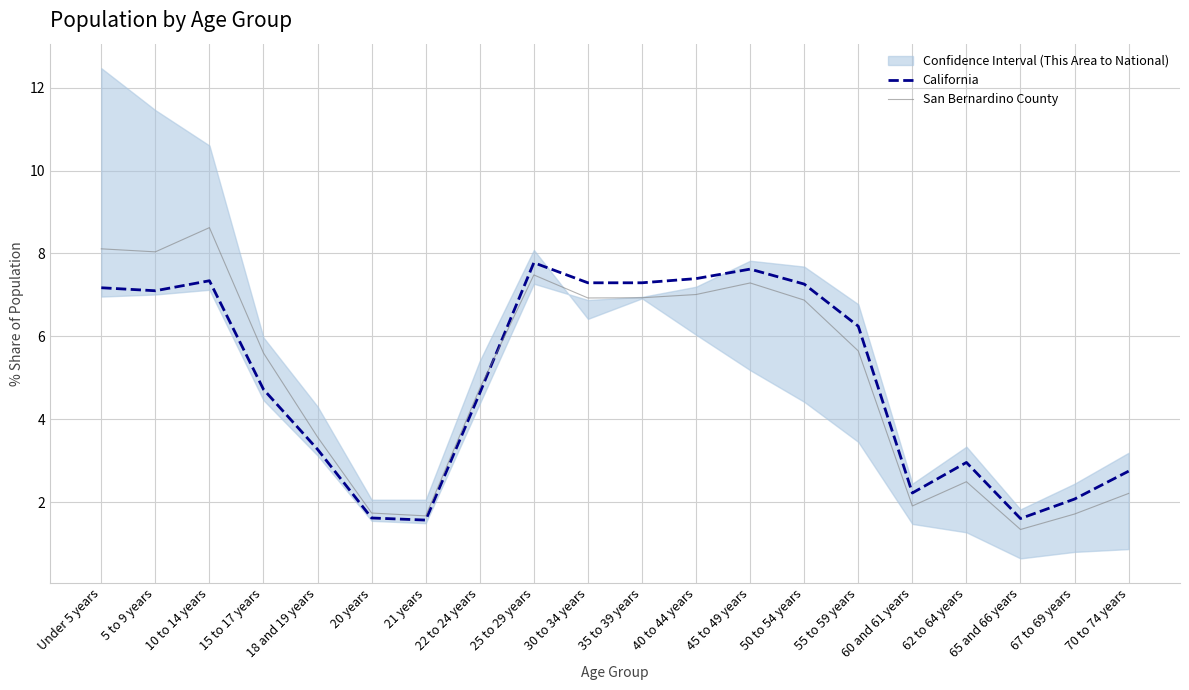

Where is the first local maximum for San Bernardino County?

10 to 14 years